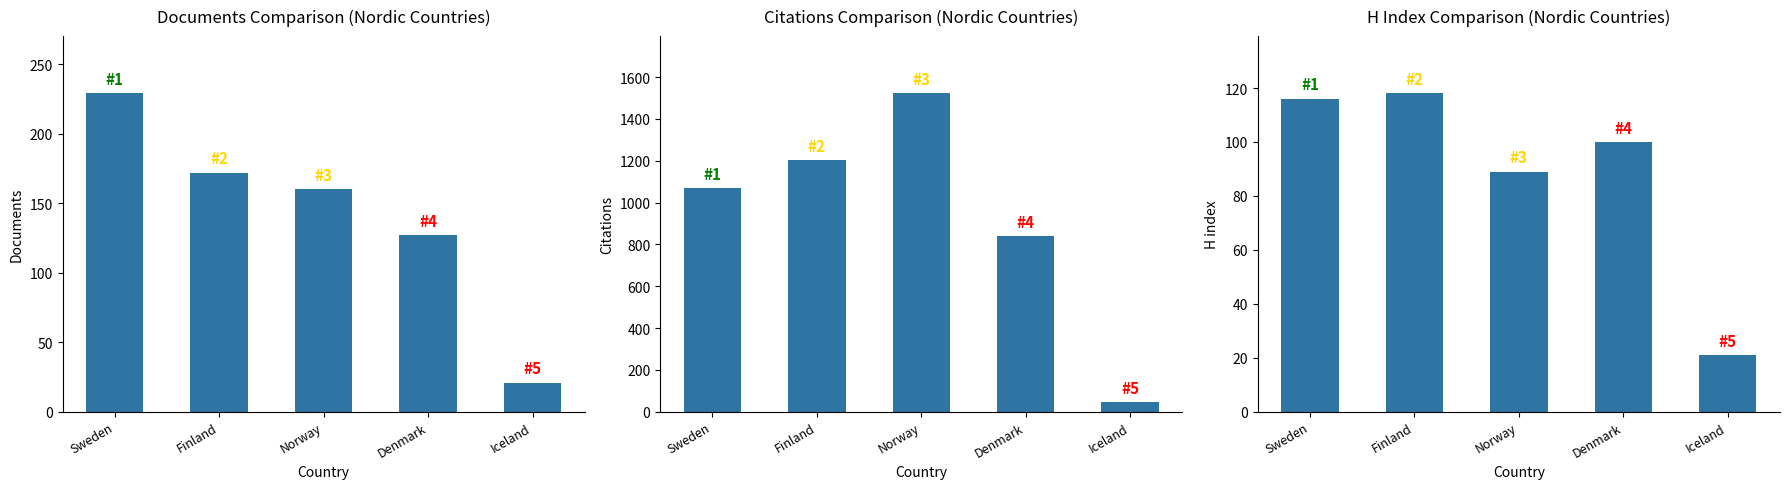

At Iceland, list the series in order from smallest to largest.

Documents, H index, Citations